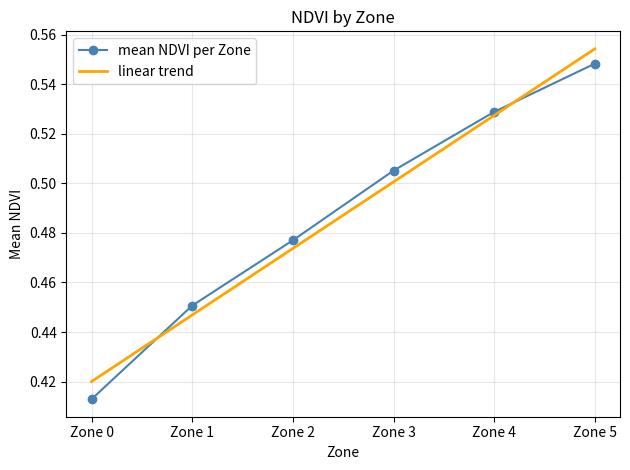

What is the change in value from Zone 1 to Zone 4?

+0.1